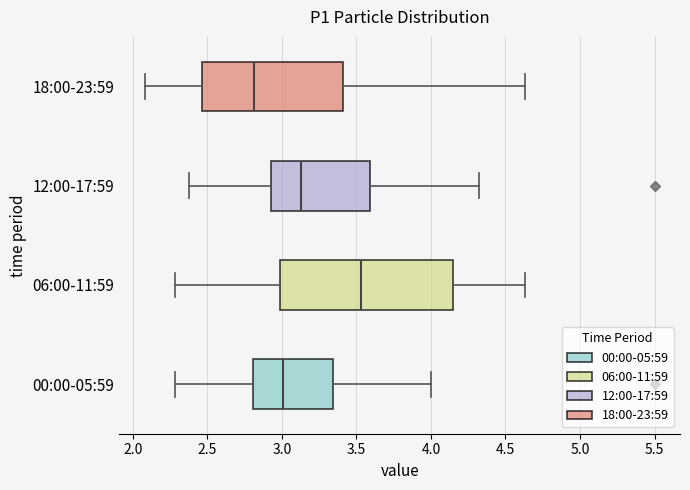

Reading bottom to top, read every box against the x-axis: the position of its median line, the range the box covers, and the ends of its whiskers. The values are not printed on the chart, so give them approximately, as read against the axis.

00:00-05:59: median 3.00, box 2.80 to 3.35, whiskers 2.30 to 4.00
06:00-11:59: median 3.55, box 3.00 to 4.15, whiskers 2.30 to 4.65
12:00-17:59: median 3.15, box 2.95 to 3.60, whiskers 2.40 to 4.30
18:00-23:59: median 2.80, box 2.45 to 3.40, whiskers 2.10 to 4.65